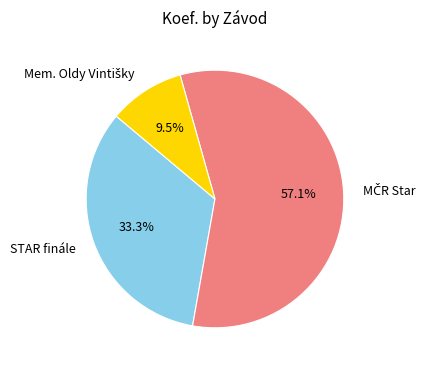

To the nearest percent, what is the average slice percentage?

33%